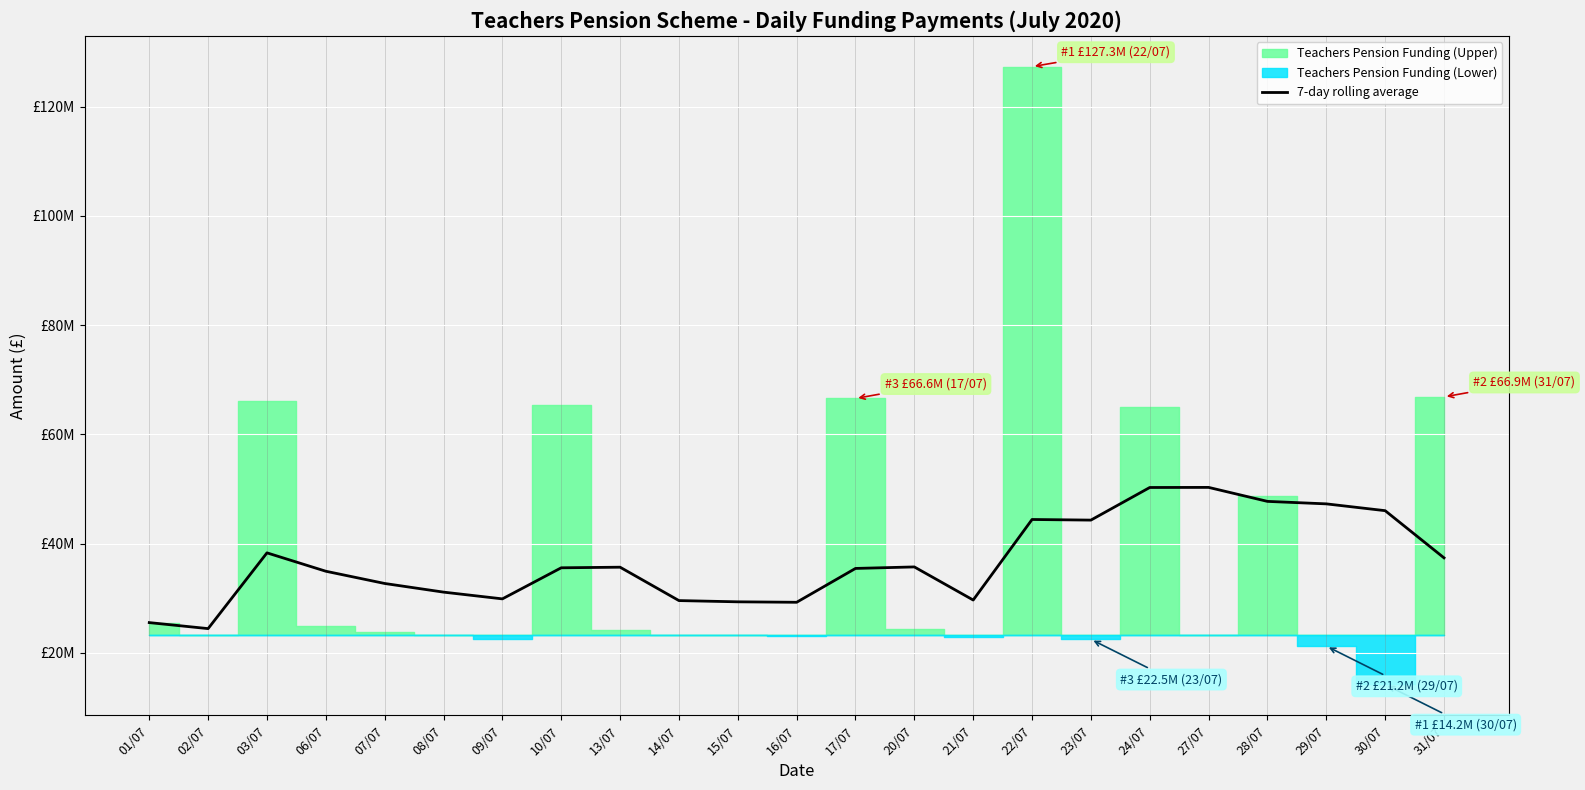

What is the value of the 17th point from the left?

44307053.8